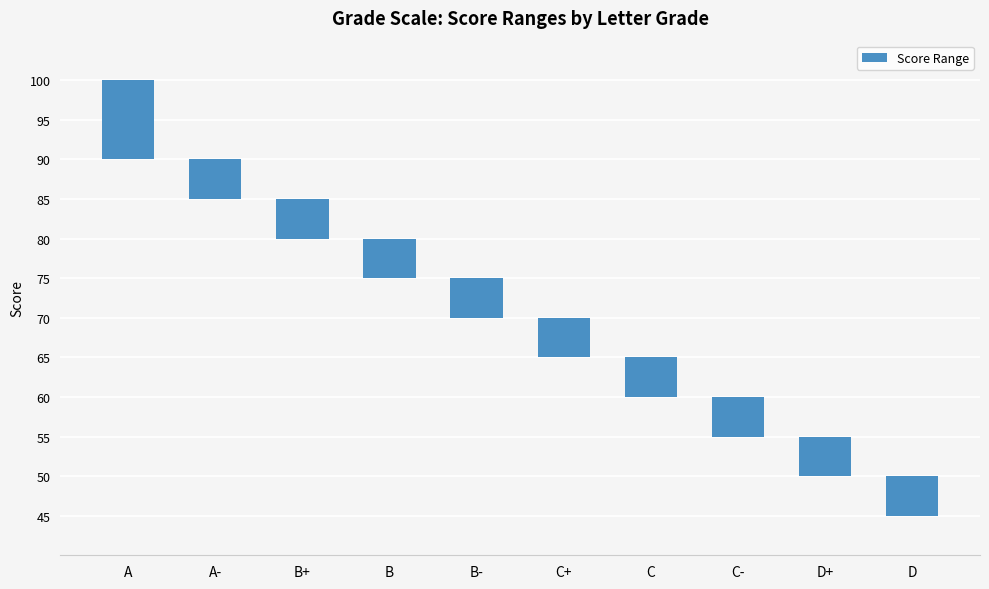

List the labels in order of value, smallest first.

A-, B+, B, B-, C+, C, C-, D+, D, A